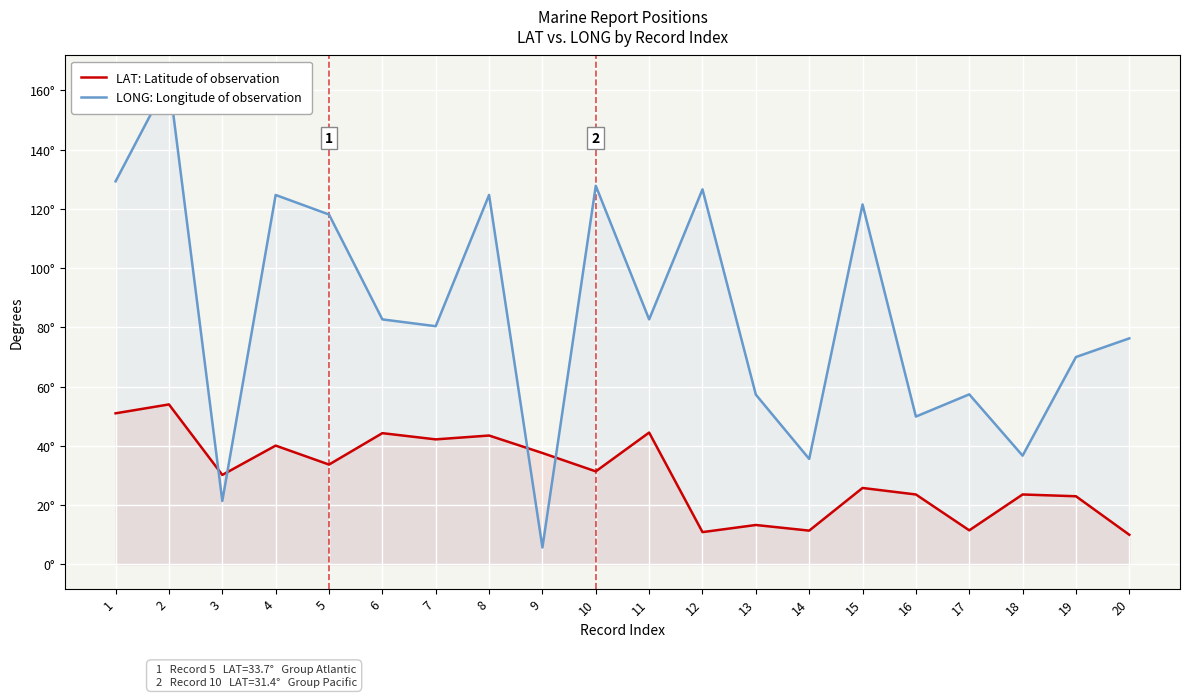

How many values in the LAT: Latitude of observation series are below 31?

10